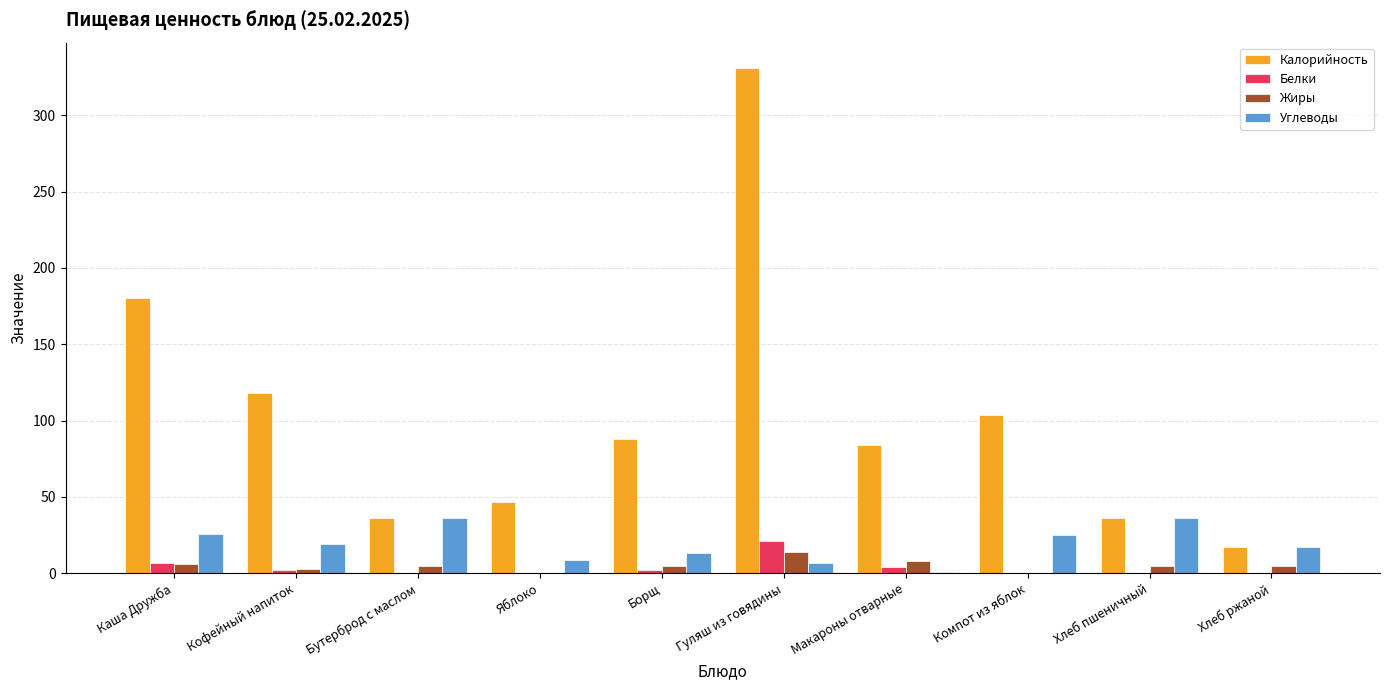

At which label does Белки first exceed 2?

Каша Дружба